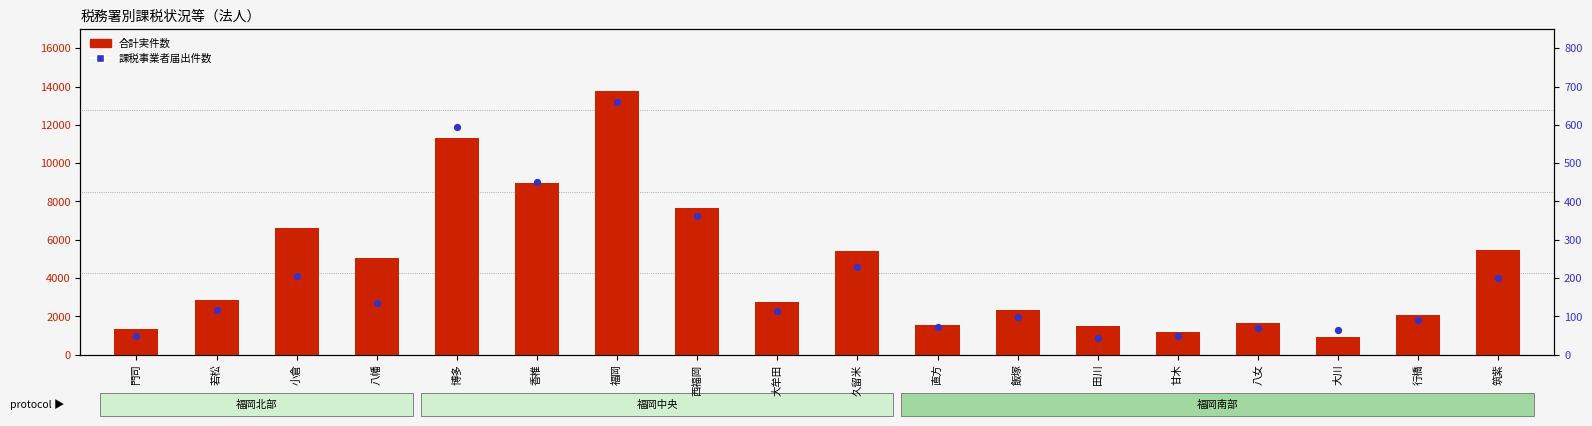

Which series contains the highest Y value?

合計実件数